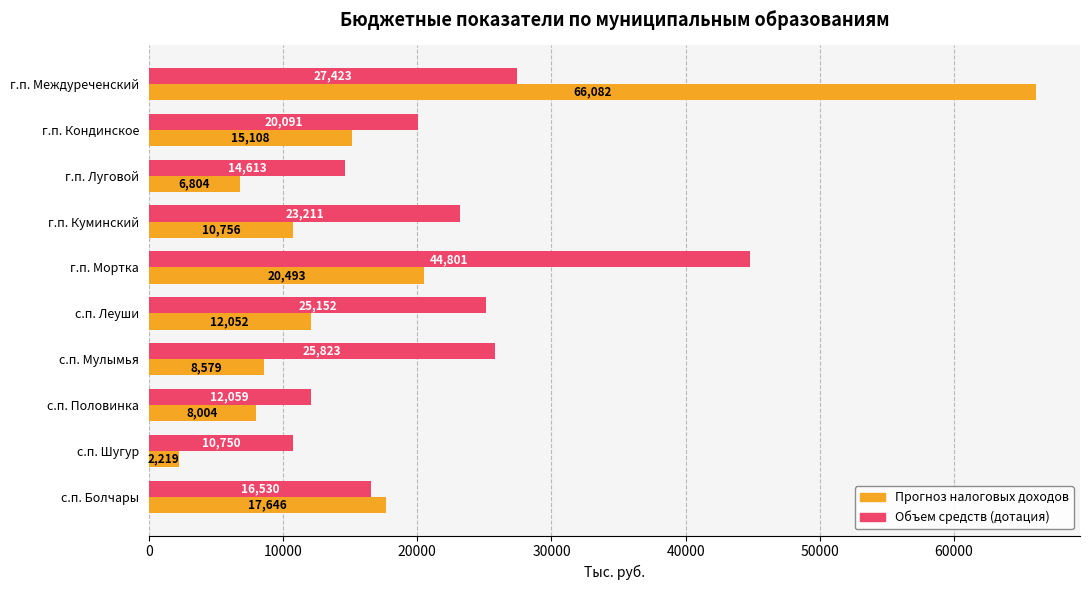

Which category has the highest value across all series?

г.п. Междуреченский